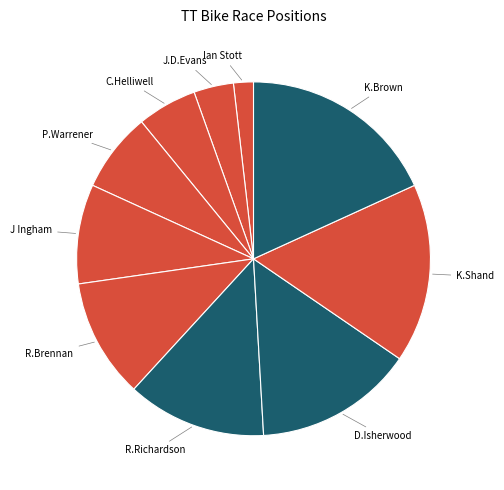

Count the number of slices in the pie.

10